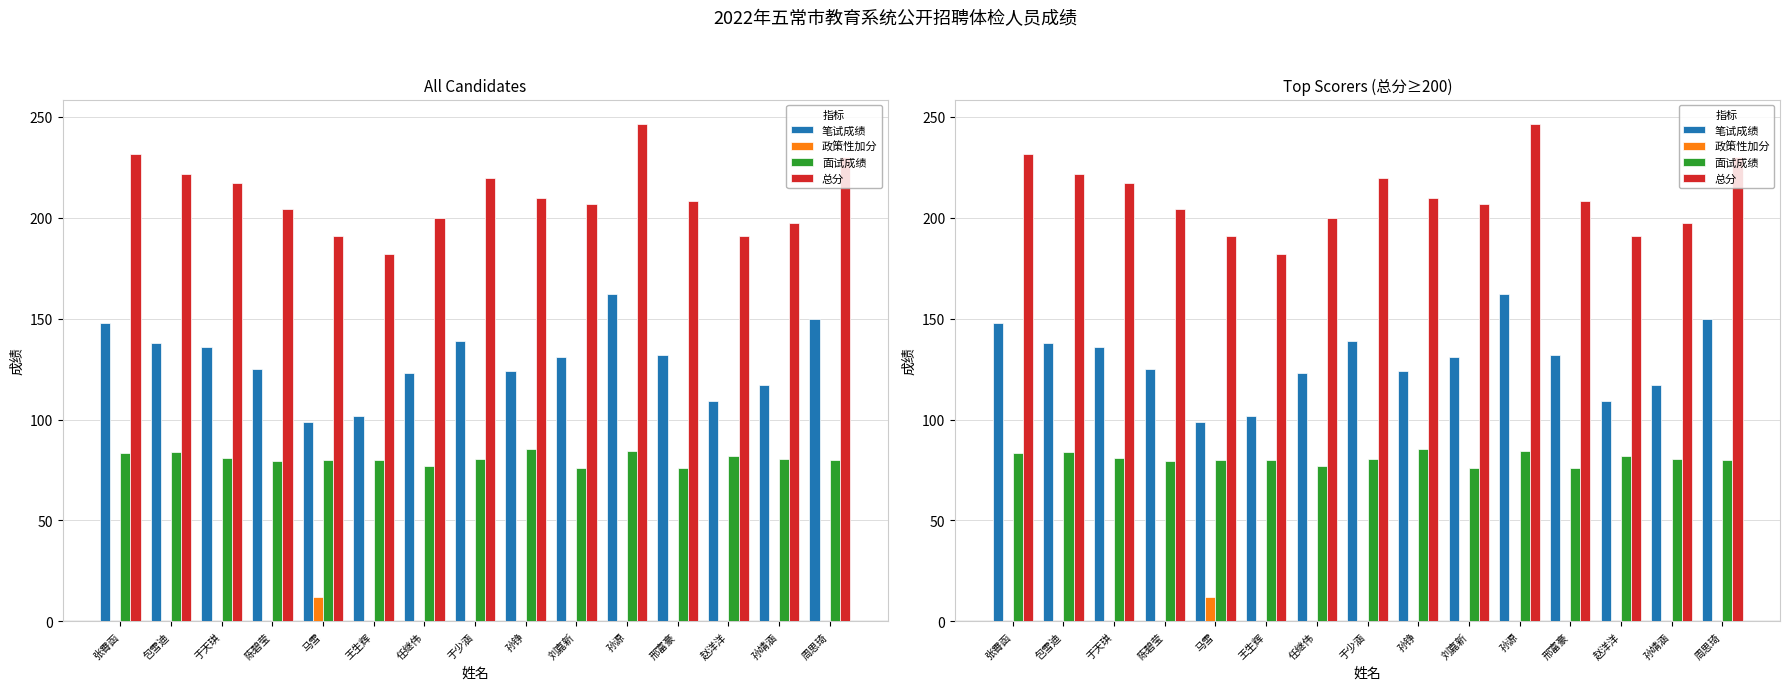

The value of 面试成绩 at 马雪 is 79.8. True or false?

True